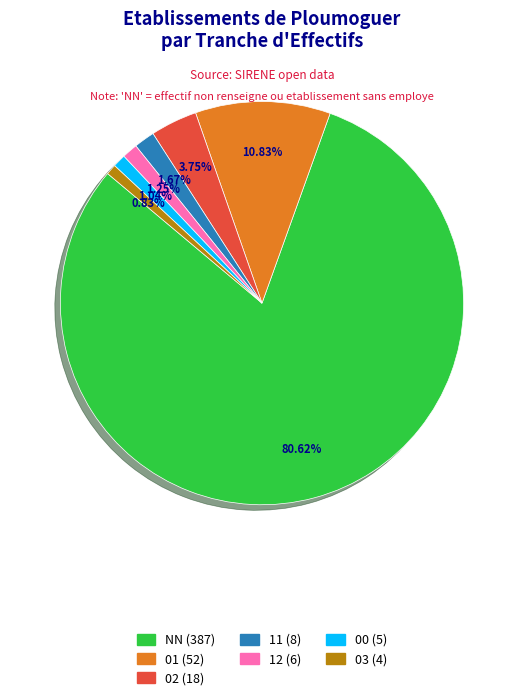

To the nearest percent, what is the difference between the 02 and 01 slice percentages?

7%